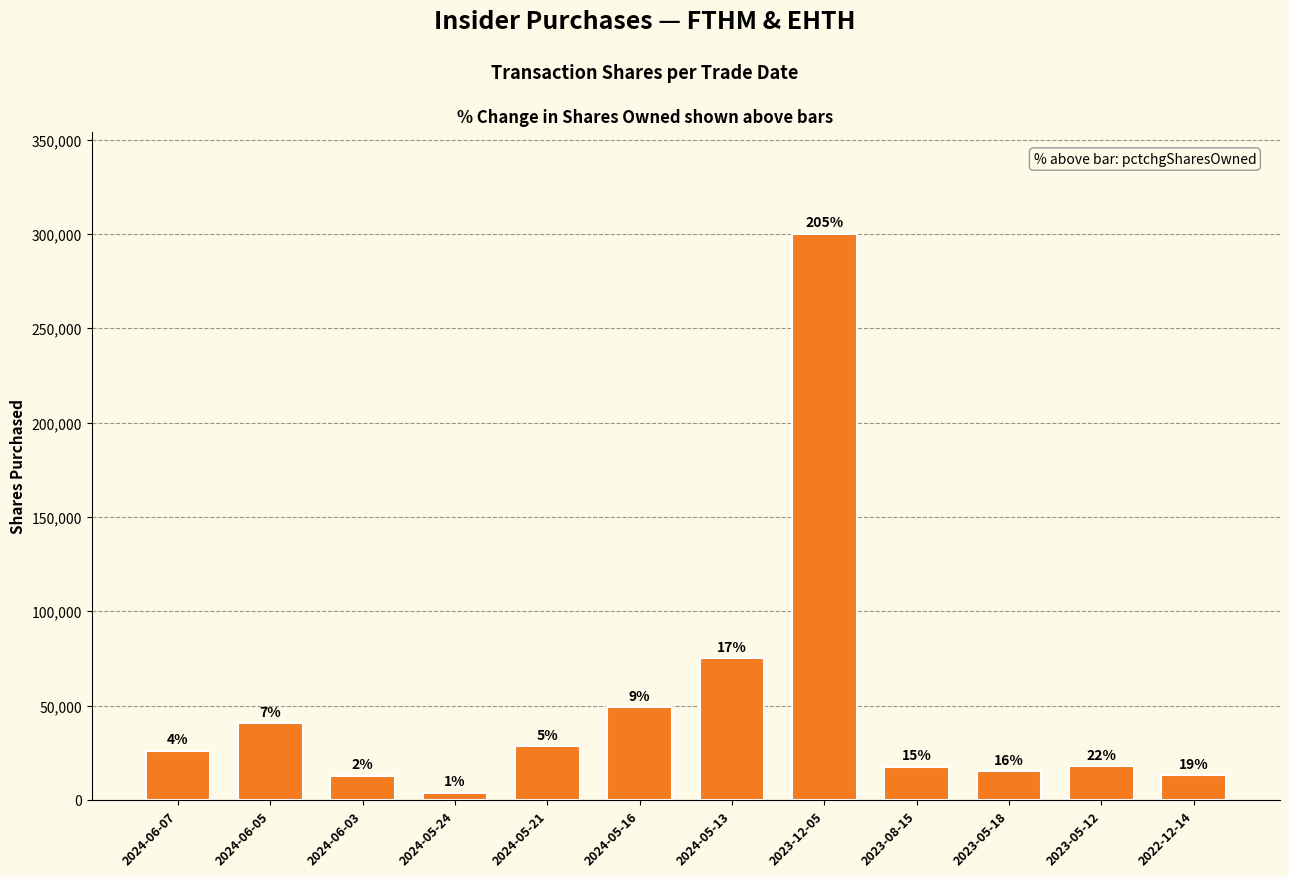

What is the approximate value at 2023-12-05?

300000